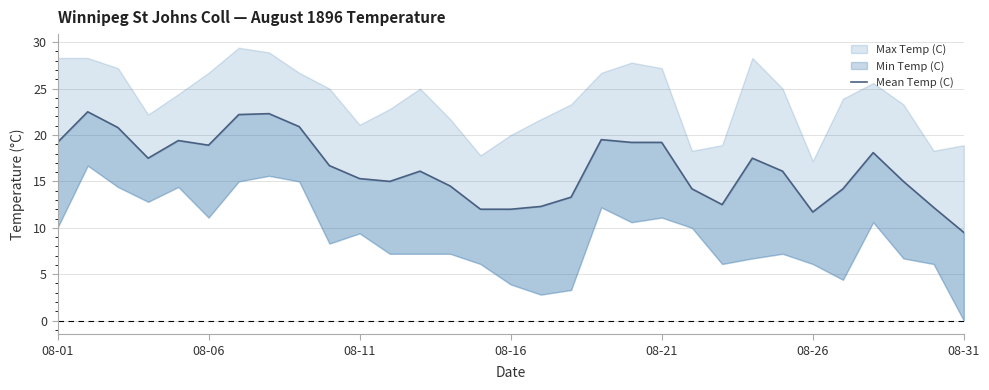

Does the chart have visible grid lines?

Yes